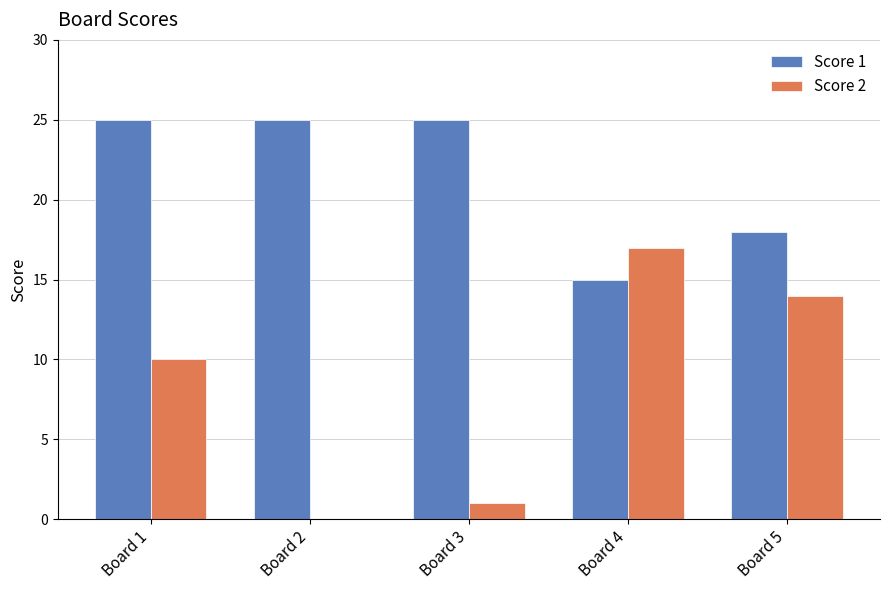

The Score 1 series shows 44 at Board 1. True or false?

False